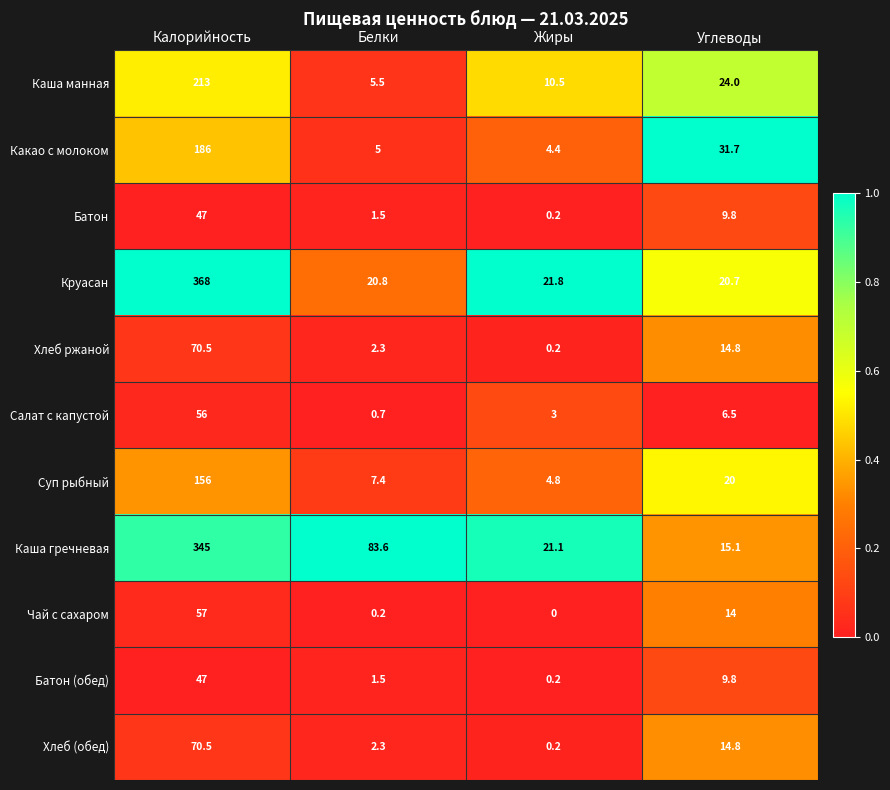

Which series changed the most between Белки and Жиры?

Каша гречневая